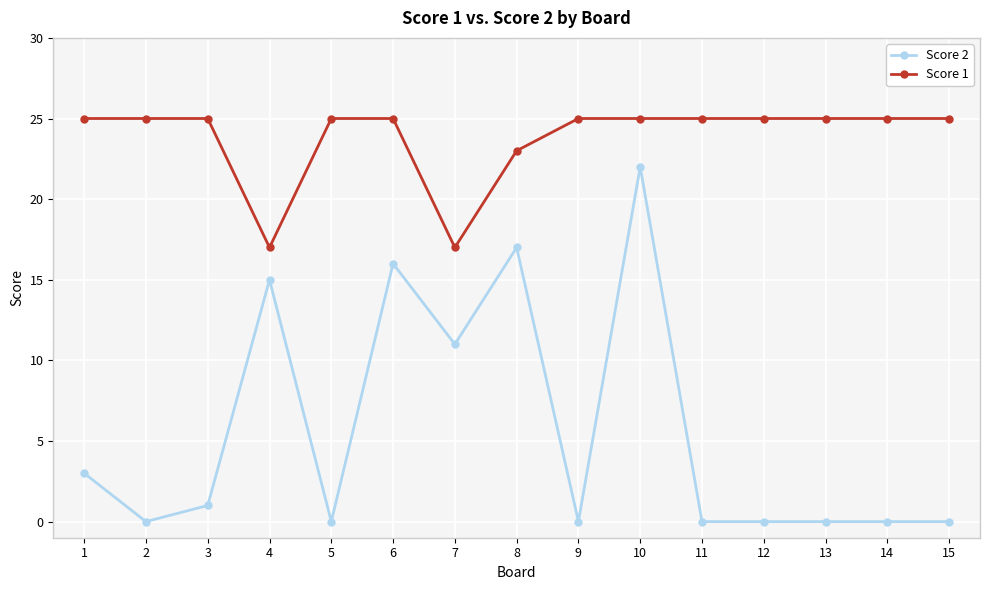

True or false: Score 1 and Score 2 intersect in this chart.

False